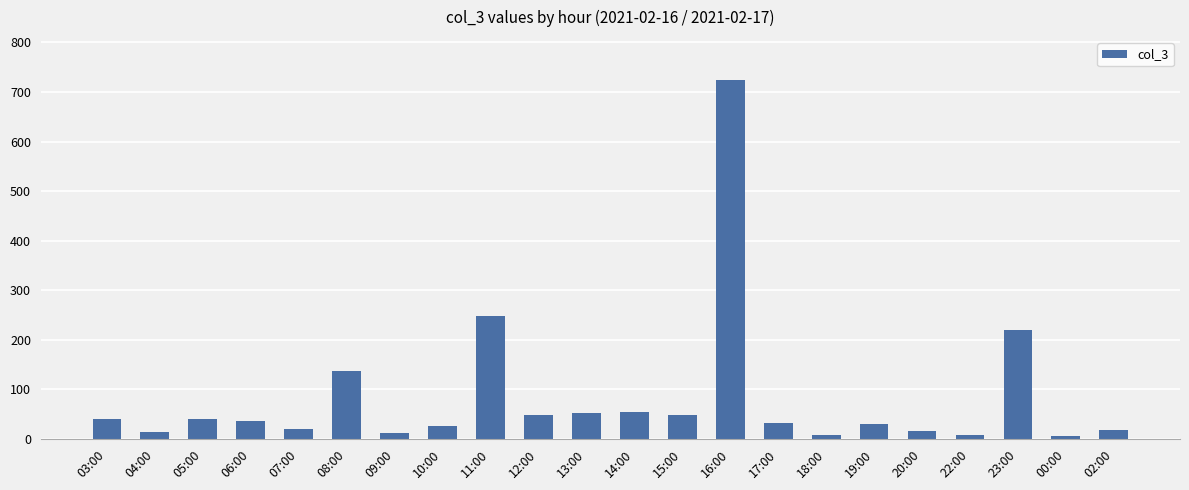

At which label does the data first exceed 36?

03:00